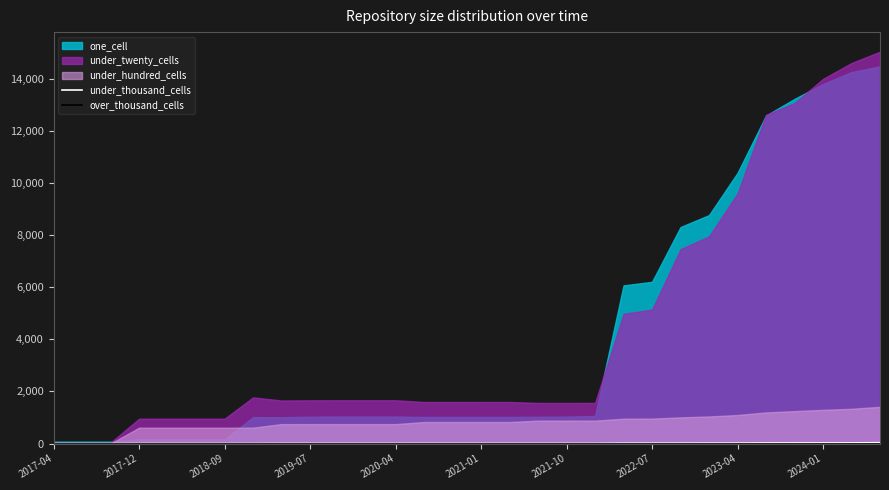

True or false: over_thousand_cells and under_thousand_cells intersect in this chart.

False